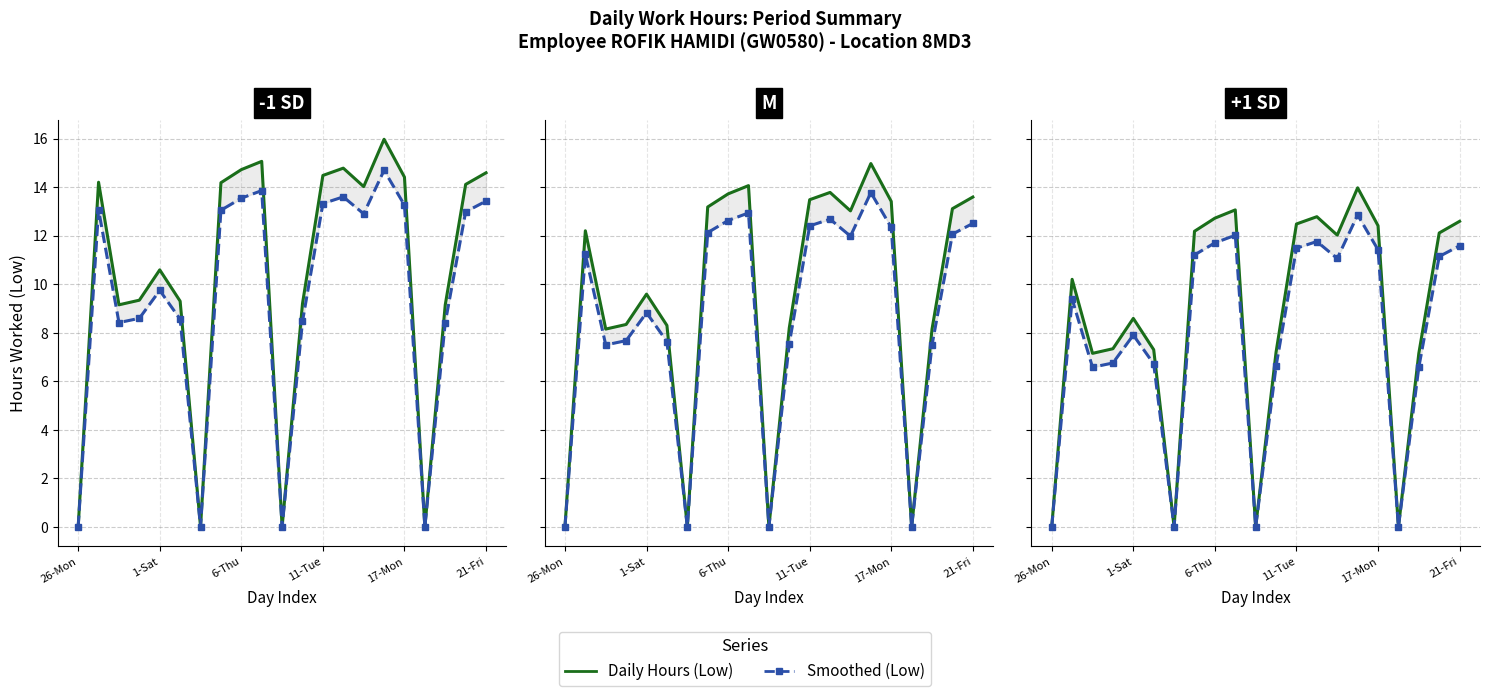

True or false: Smoothed (Low) and Daily Hours (Low) intersect in this chart.

False